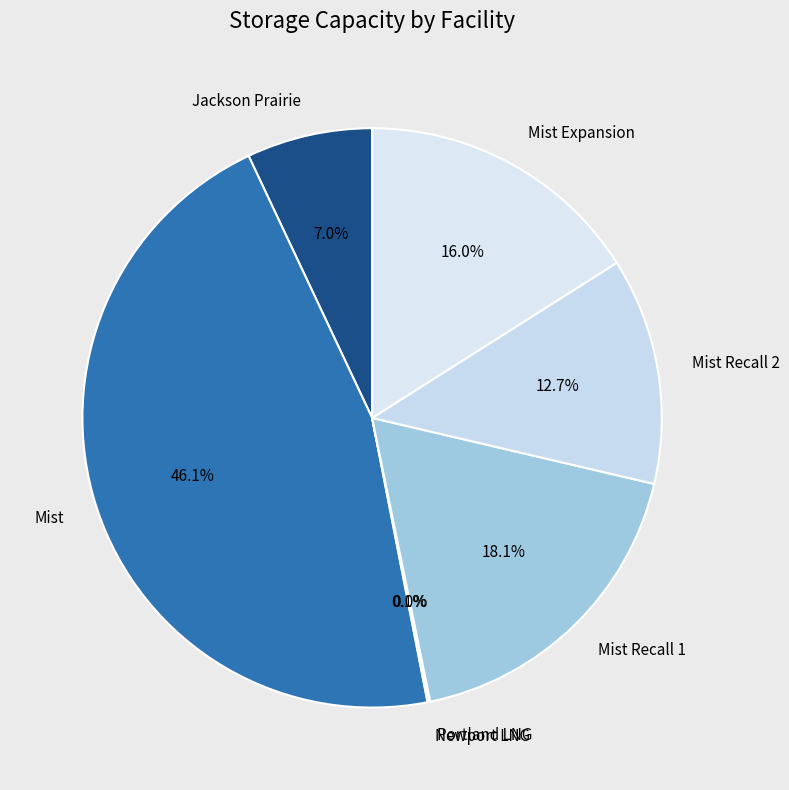

Which category has the biggest portion of the pie?

Mist